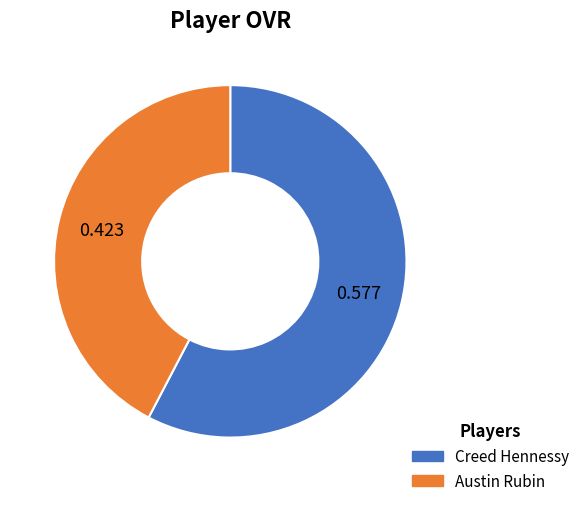

Between Creed and Austin, which is larger?

Creed